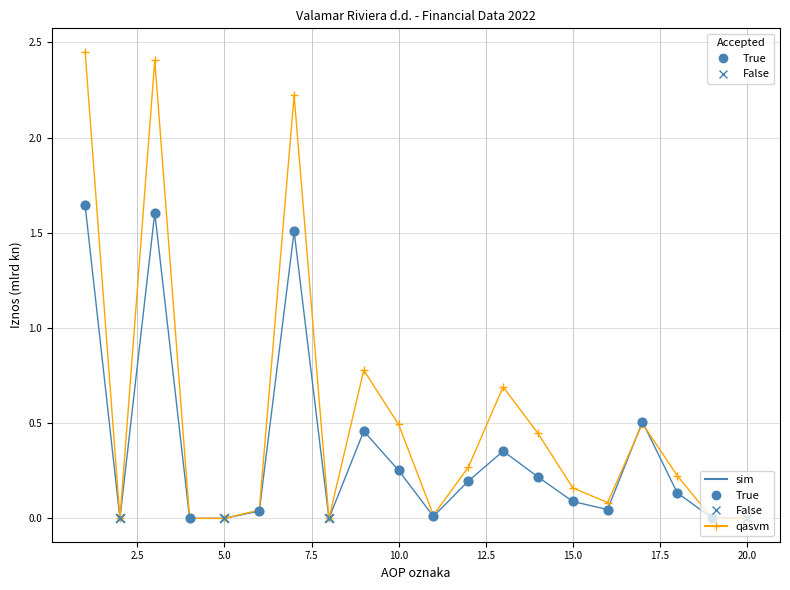

Which series has the widest spread of values?

qasvm